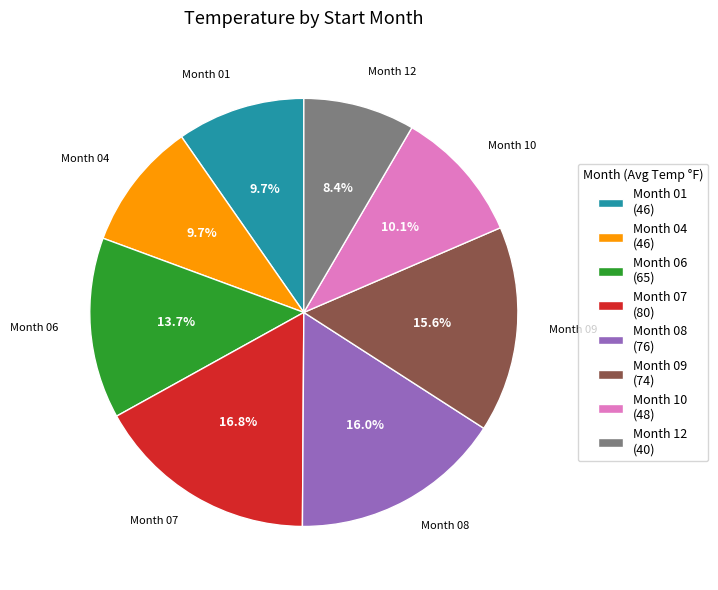

How much of the chart is everything except Month 06 (65)?

86.3%